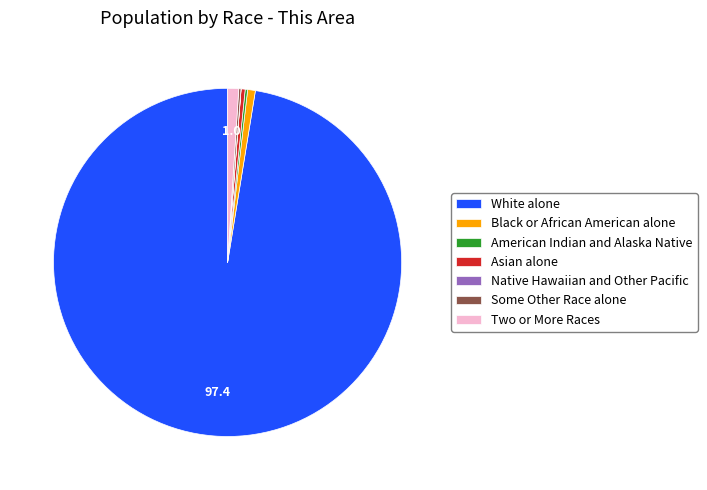

Combined, do Black or African American alone and Asian alone account for over 50%?

No